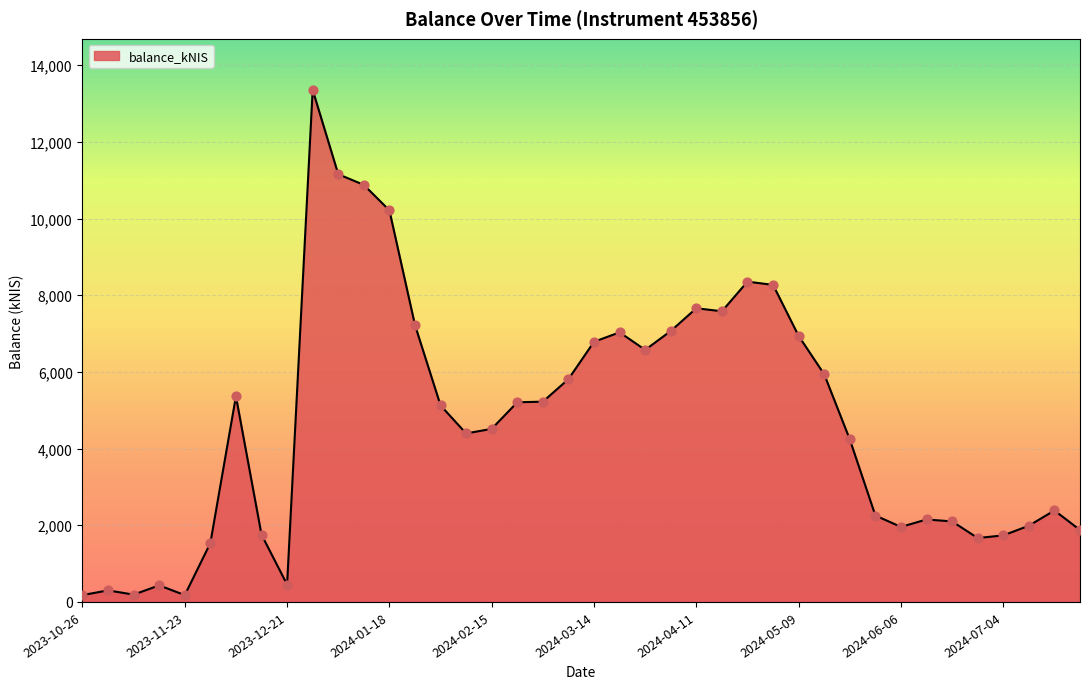

What is the maximum value shown in the chart?

13355.2